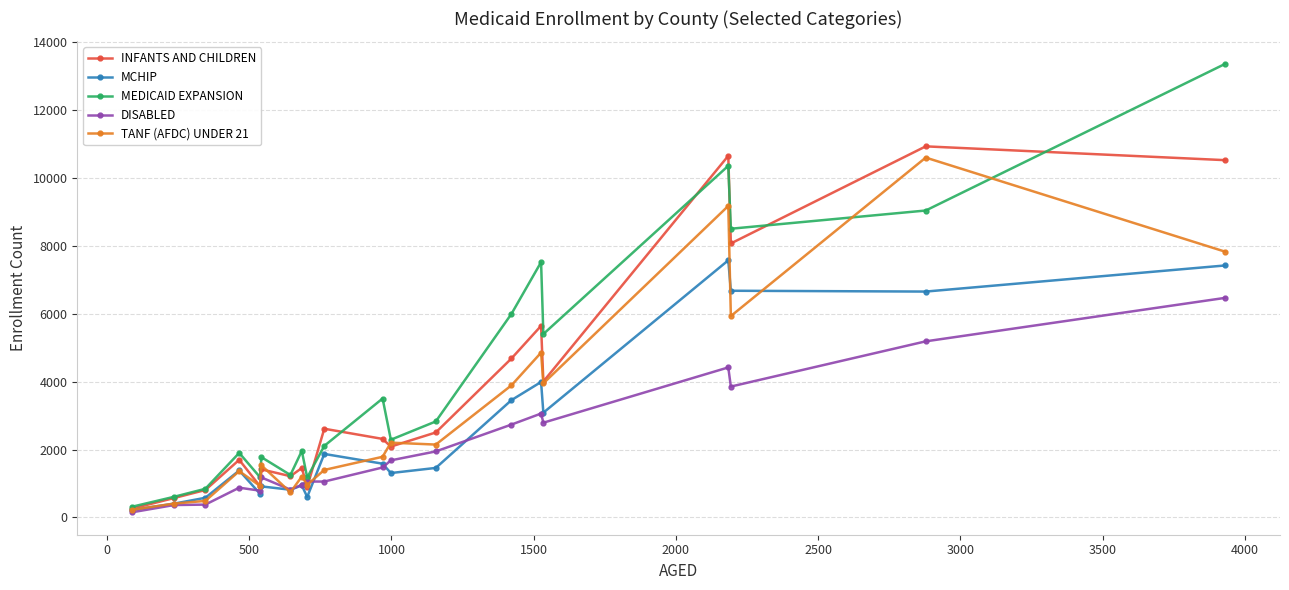

List the series in order of their overall mean, lowest first.

DISABLED, MCHIP, TANF (AFDC) UNDER 21, INFANTS AND CHILDREN, MEDICAID EXPANSION